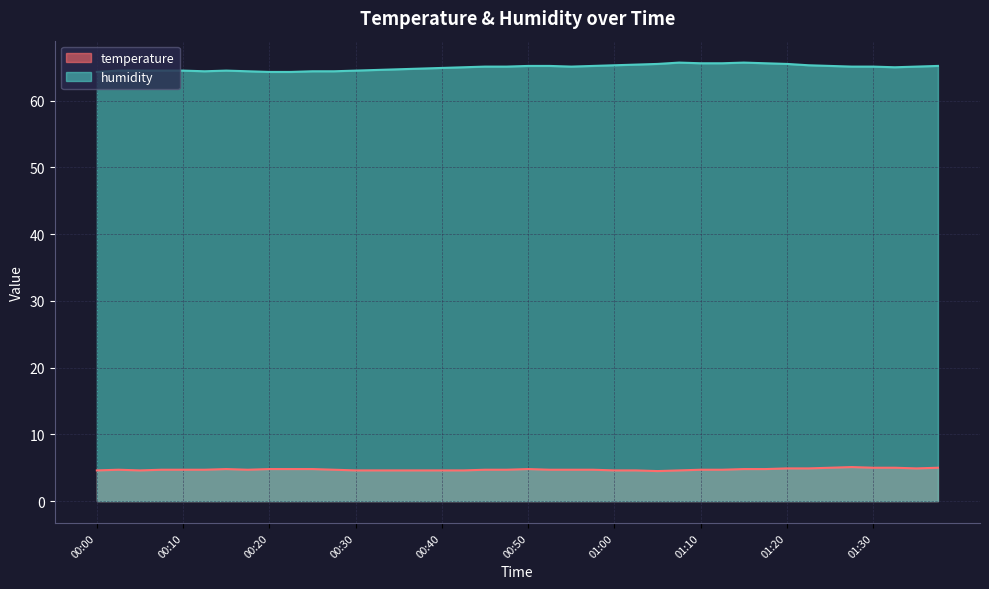

Is it true that temperature equals 4.7 at 00:45?

True